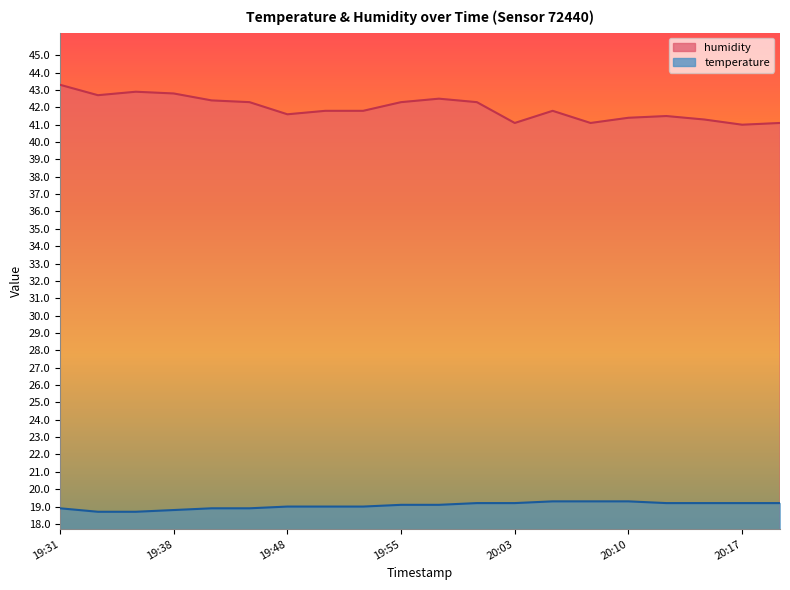

Reading left to right, transcribe all the data shown in this chart.

temperature: 19:31=18.9	19:33=18.7	19:36=18.7	19:38=18.8	19:43=18.9	19:46=18.9	19:48=19.0	19:50=19.0	19:53=19.0	19:55=19.1	19:58=19.1	20:00=19.2	20:03=19.2	20:05=19.3	20:08=19.3	20:10=19.3	20:13=19.2	20:15=19.2	20:17=19.2	20:20=19.2
humidity: 19:31=43.3	19:33=42.7	19:36=42.9	19:38=42.8	19:43=42.4	19:46=42.3	19:48=41.6	19:50=41.8	19:53=41.8	19:55=42.3	19:58=42.5	20:00=42.3	20:03=41.1	20:05=41.8	20:08=41.1	20:10=41.4	20:13=41.5	20:15=41.3	20:17=41.0	20:20=41.1